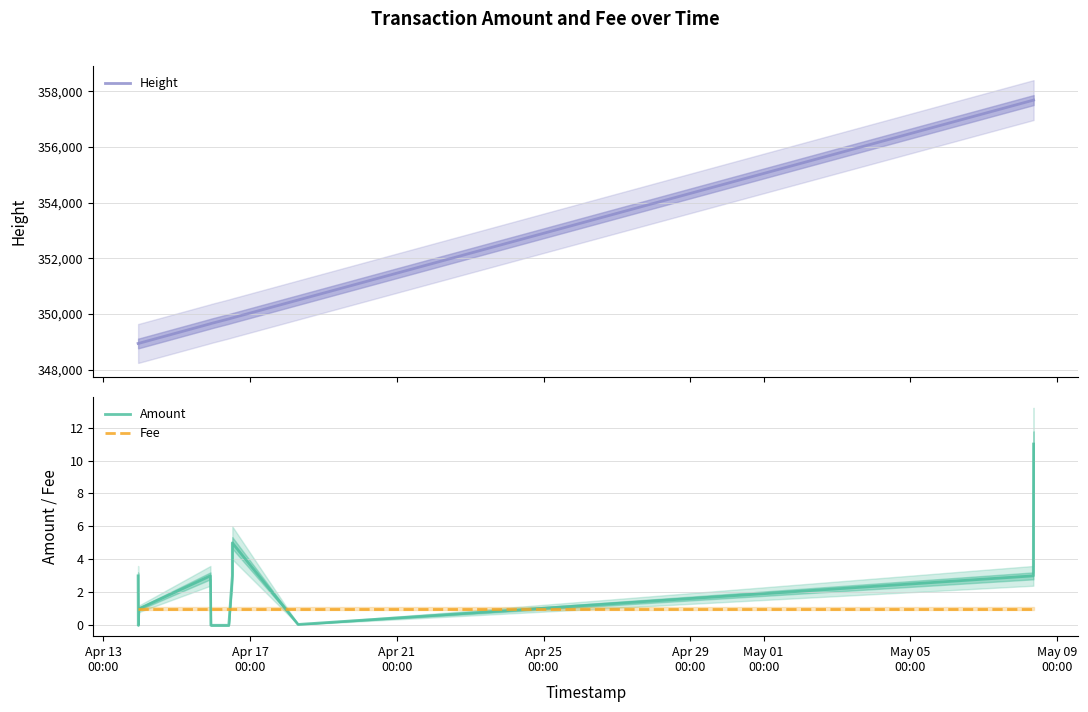

At Apr 25
00:00, list the series in order from largest to smallest.

Height, Amount, Fee